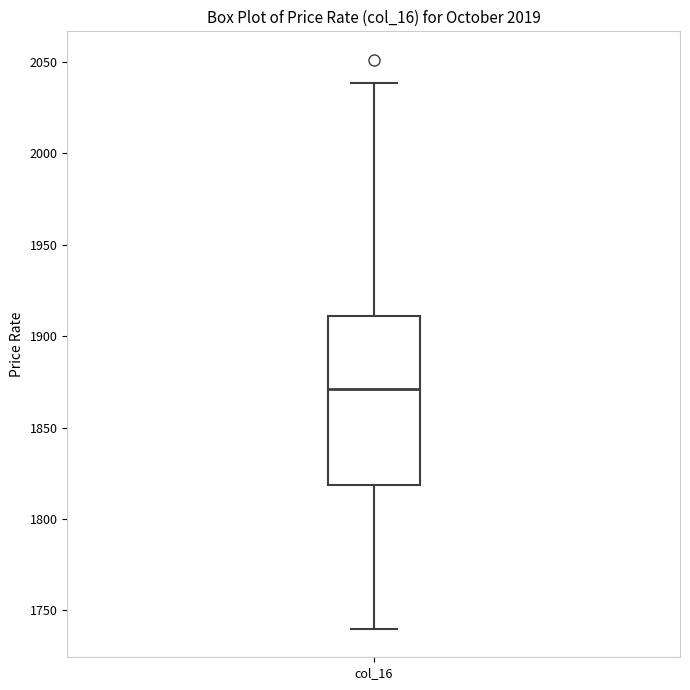

Where does the lower whisker of the box for col_16 end on the y-axis? The values are not printed on the chart, so give them approximately, as read against the axis.

1740